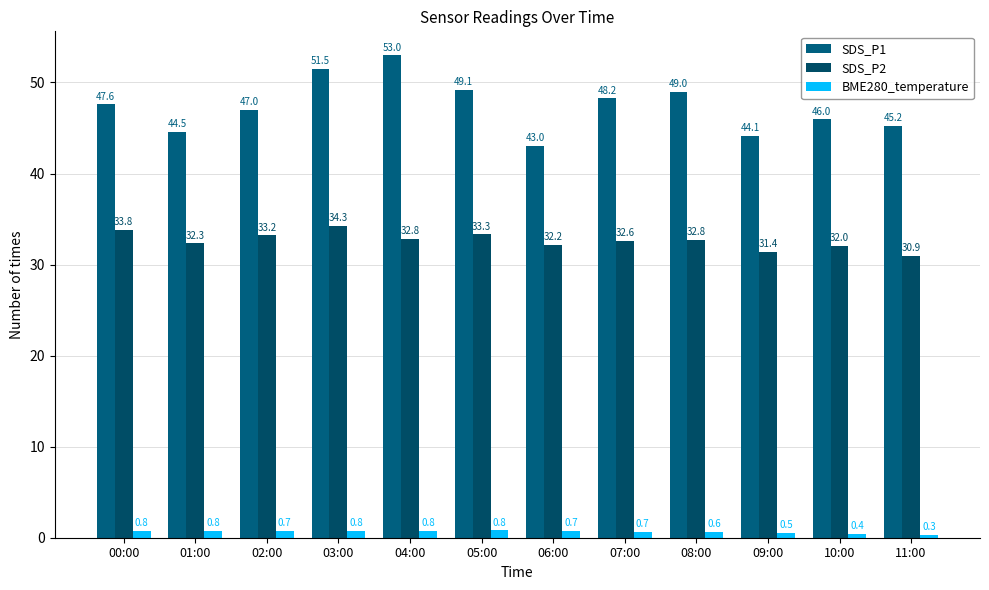

How many values in the SDS_P2 series exceed 32?

10